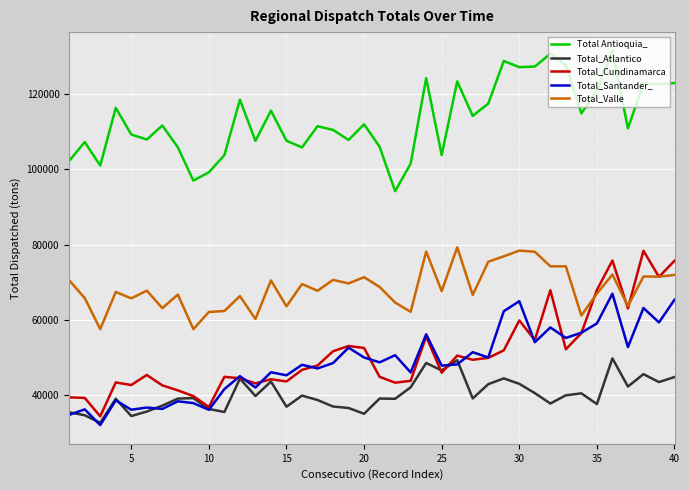

What is the lowest value of the Total_Atlantico series?

32587.2